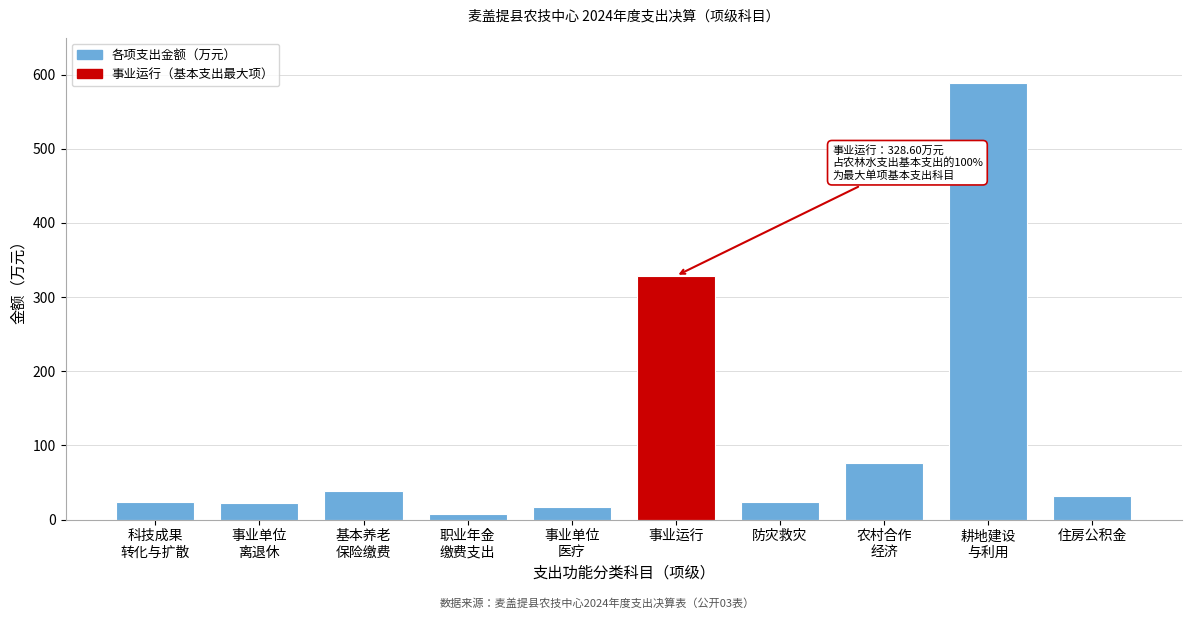

What is the sum of all values?

1158.4